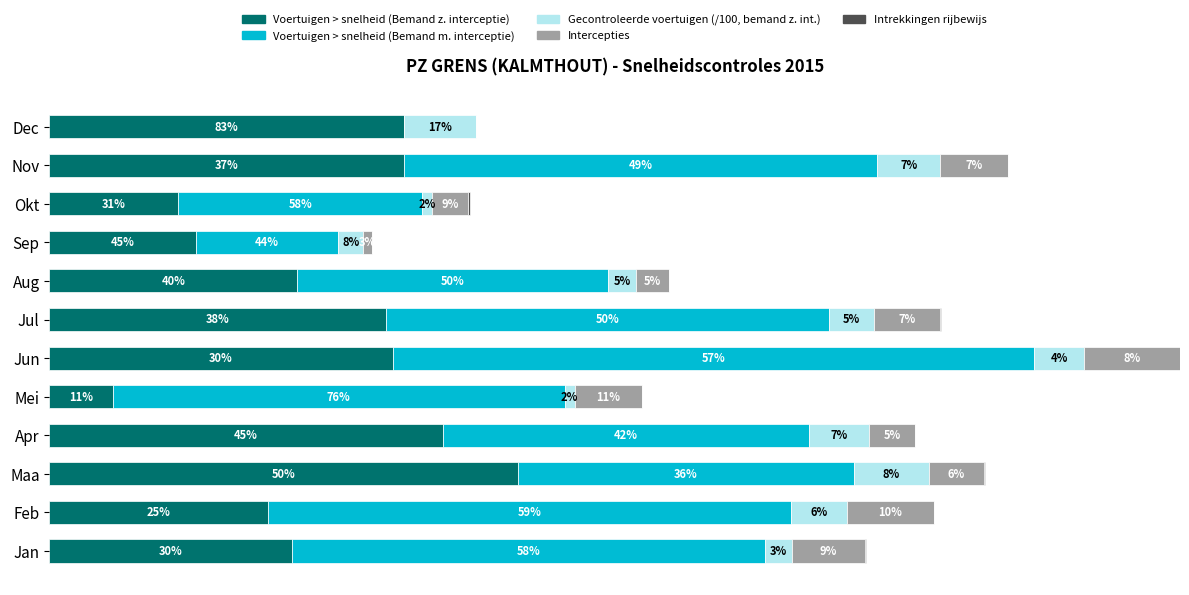

Count the number of data series in this chart.

5